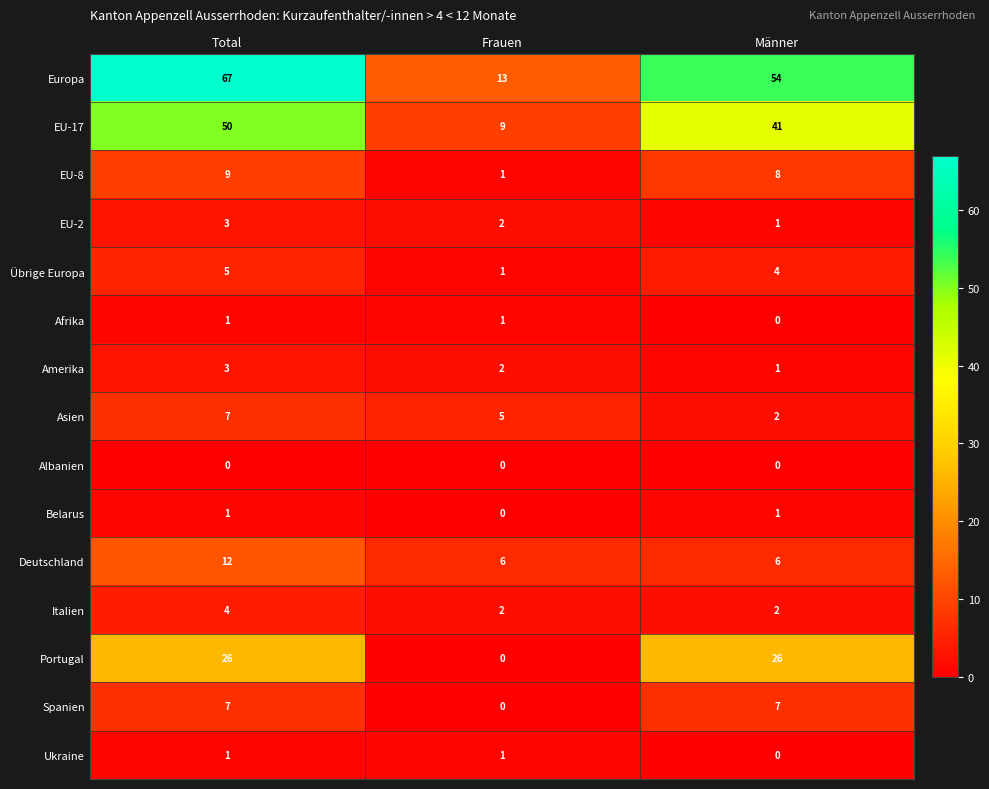

True or false: Asien has a value of 5 at Frauen.

True